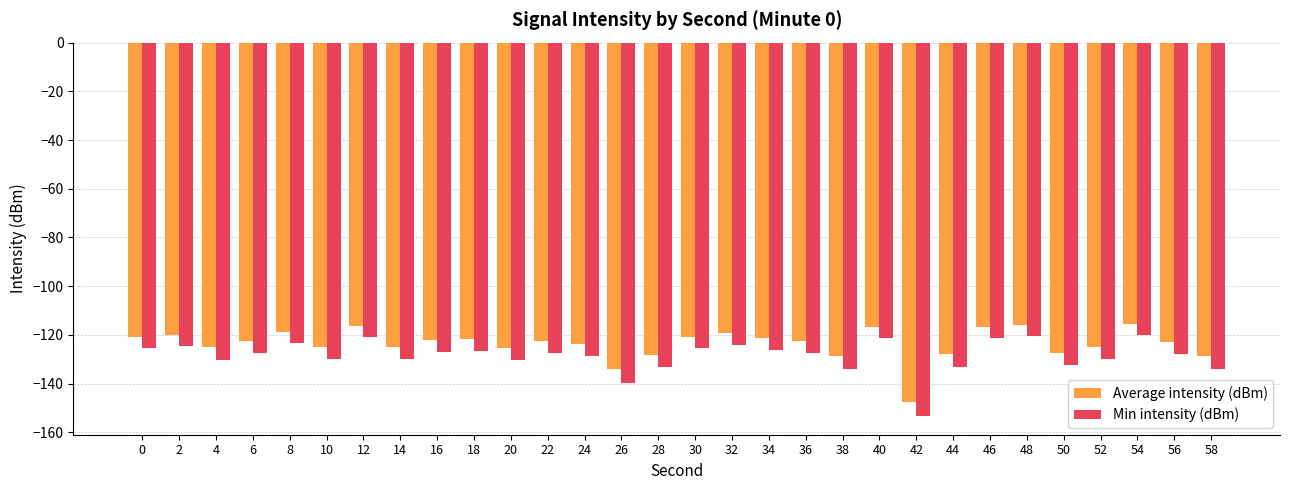

Which series has the widest spread of values?

Min intensity (dBm)